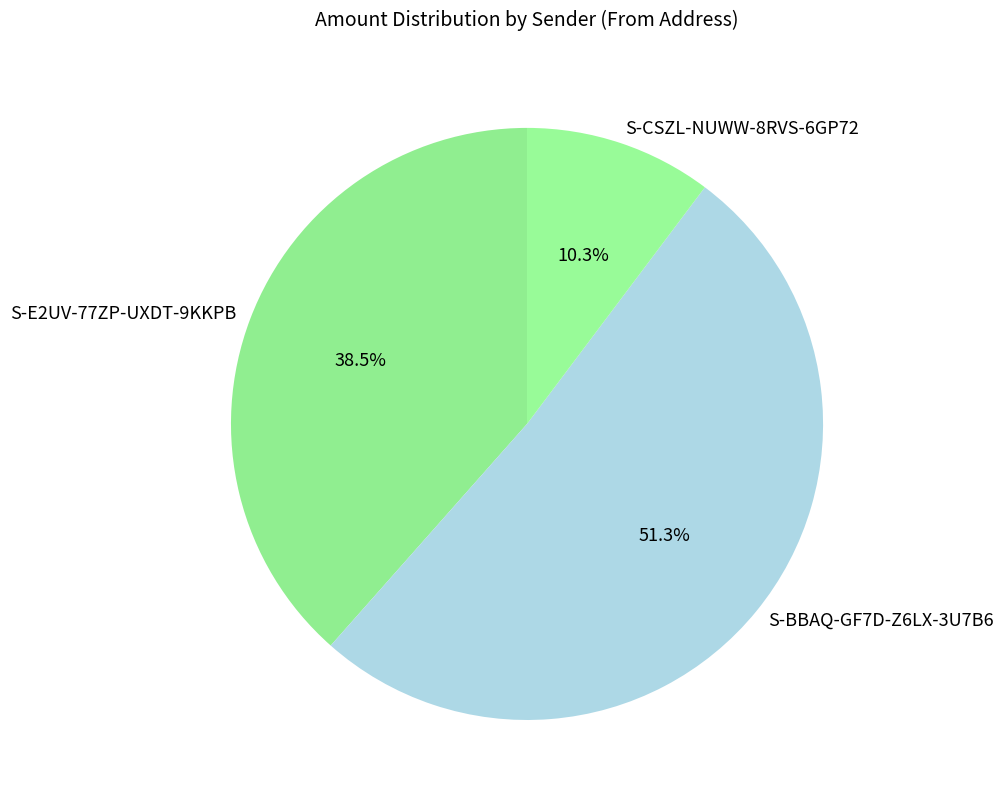

What is the largest slice in the pie chart?

S-BBAQ-GF7D-Z6LX-3U7B6